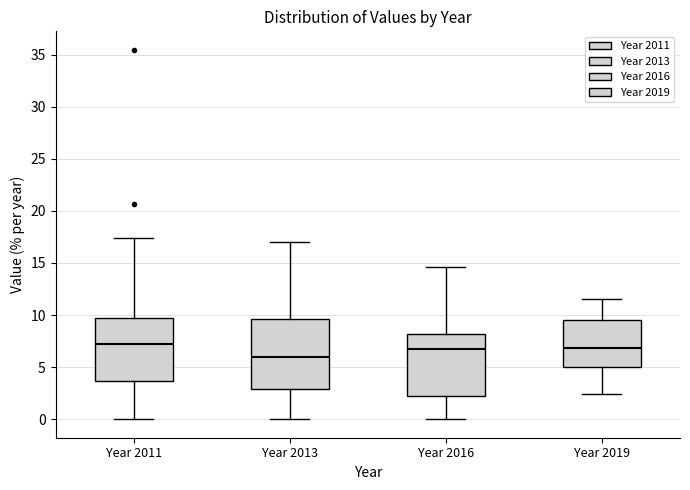

Comparing the boxes themselves (not the whiskers), which one is the tallest?

Year 2013